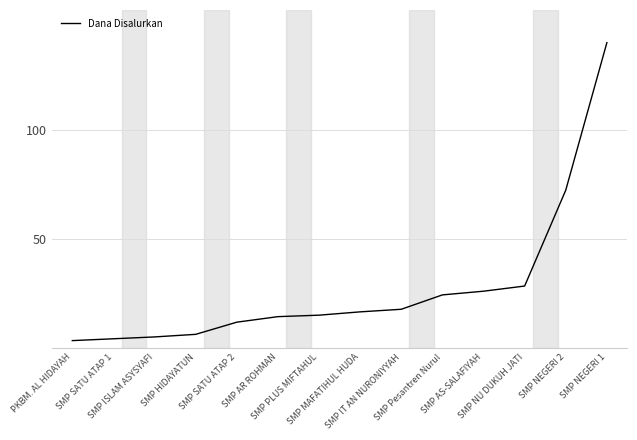

Reading left to right, extract all data points from this chart.

PKBM. AL HIDAYAH=3.2	SMP SATU ATAP 1=4.1	SMP ISLAM ASYSYAFI=4.9	SMP HIDAYATUN=6.1	SMP SATU ATAP 2=11.7	SMP AR ROHMAN=14.2	SMP PLUS MIFTAHUL=14.9	SMP MAFATIHUL HUDA=16.4	SMP IT AN NURONIYYAH=17.6	SMP Pesantren Nurul=24.2	SMP AS-SALAFIYAH=25.9	SMP NU DUKUH JATI=28.3	SMP NEGERI 2=72.3	SMP NEGERI 1=140.0